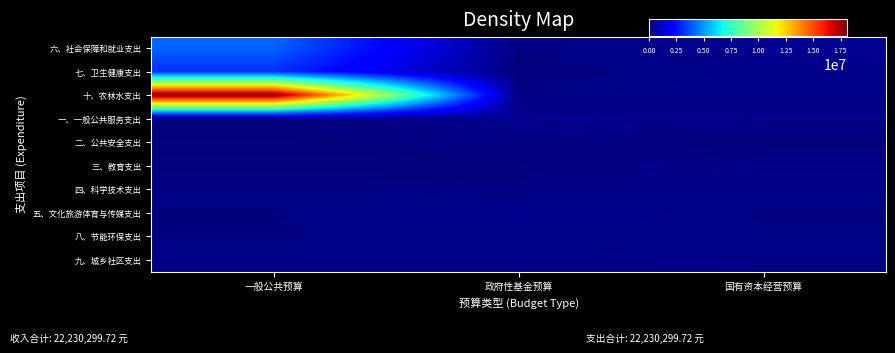

What is the difference between the highest and lowest values at 政府性基金预算?

326185.0